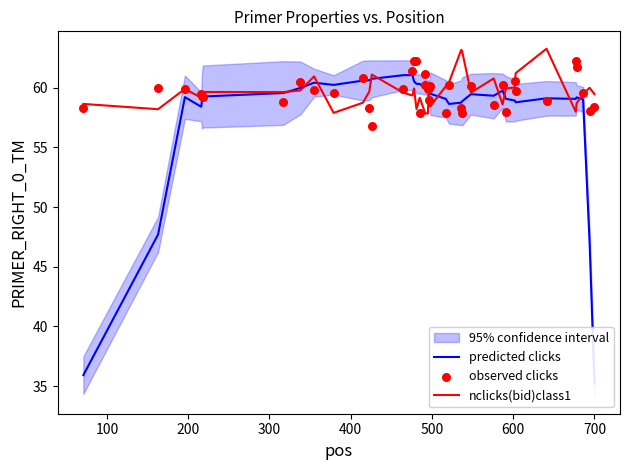

At how many categories does at least one series exceed 58?

40